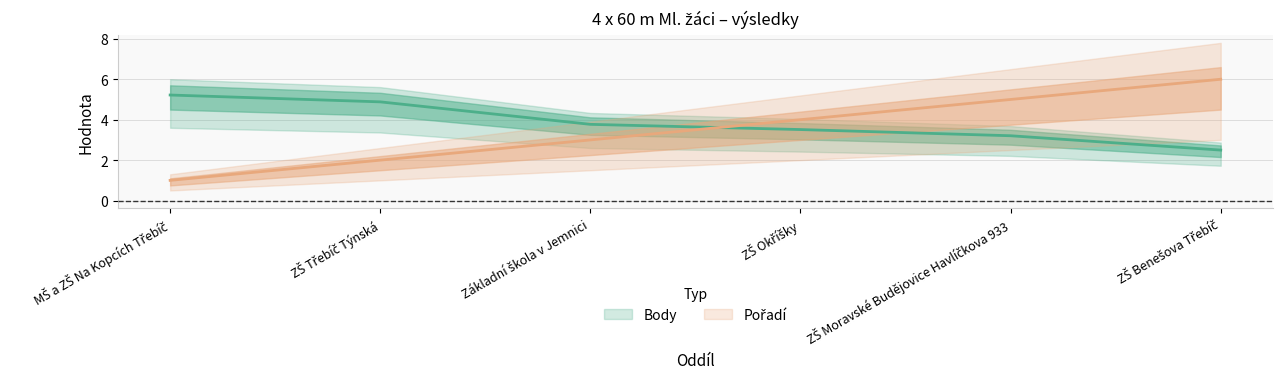

Rank the categories by Body value from highest to lowest.

MŠ a ZŠ Na Kopcích Třebíč, ZŠ Třebíč Týnská, Základní škola v Jemnici, ZŠ Okříšky, ZŠ Moravské Budějovice Havlíčkova 933, ZŠ Benešova Třebíč